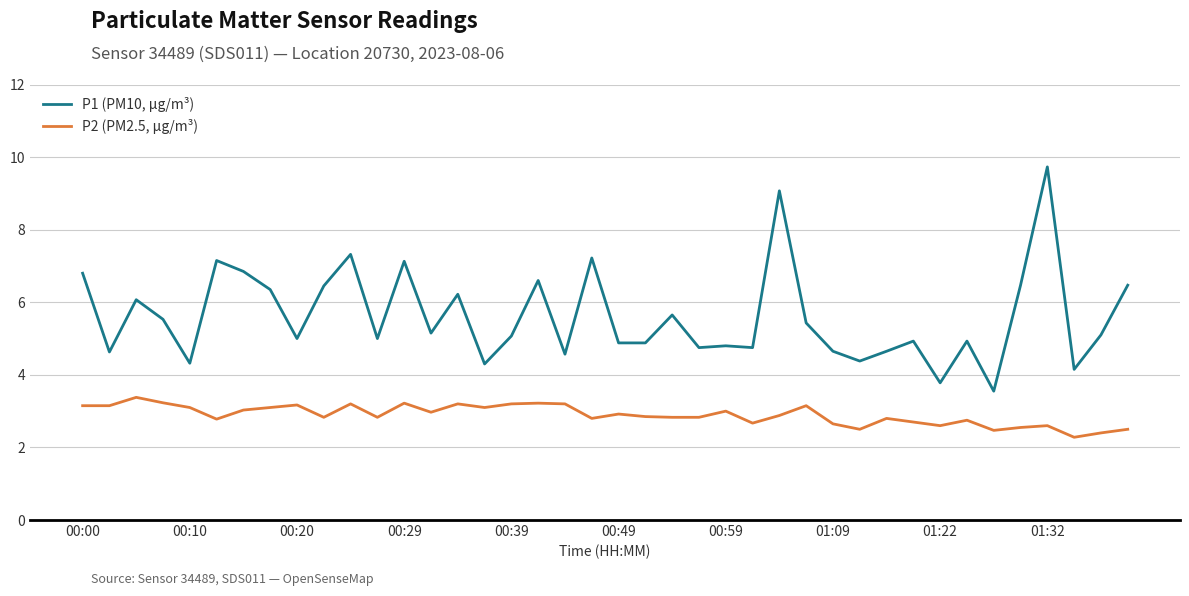

Which series has the largest range (max minus min)?

P1 (PM10, µg/m³)